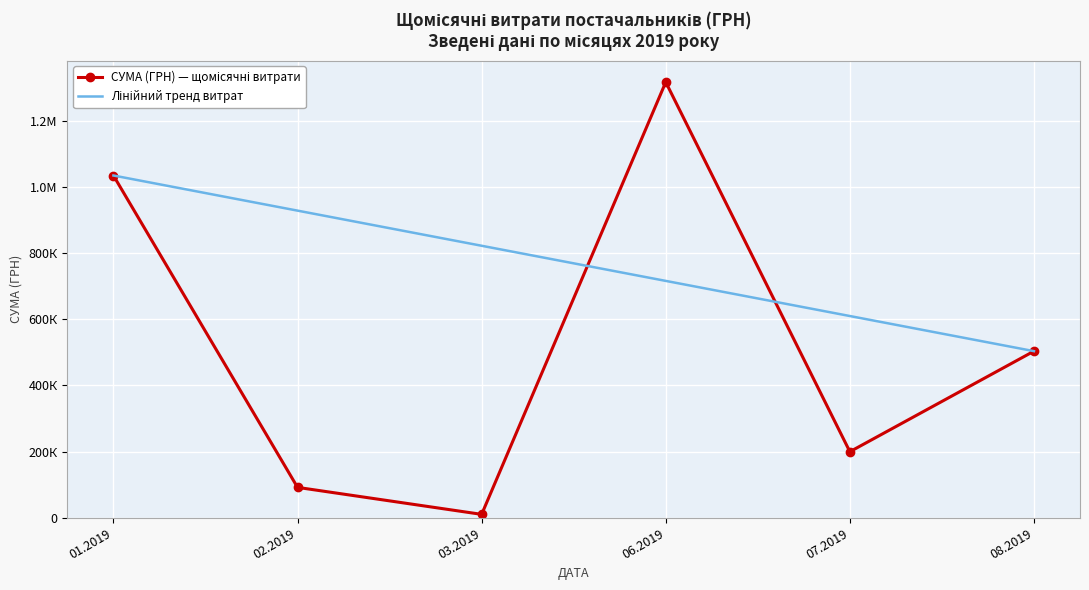

True or false: Лінійний тренд витрат and СУМА (ГРН) — щомісячні витрати cross at least once.

True